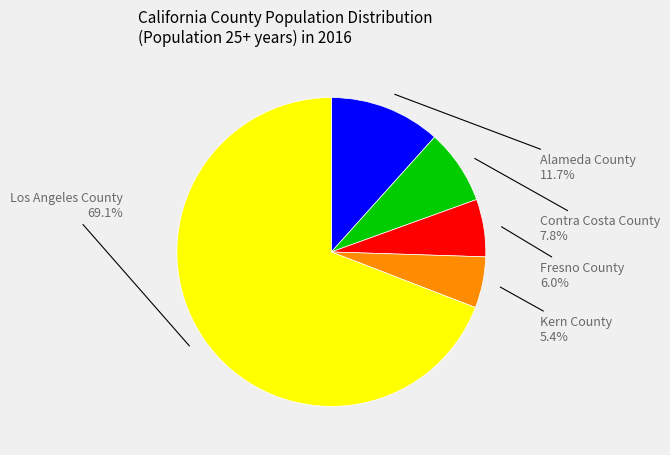

Is it true that Contra Costa County is 8% of the pie?

True